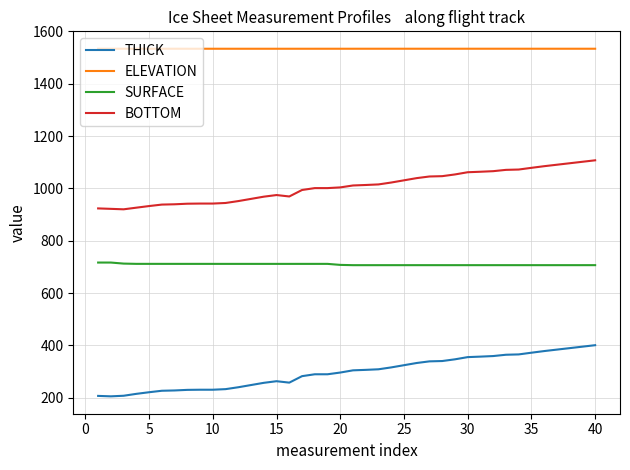

What is the lowest value of the SURFACE series?

706.6